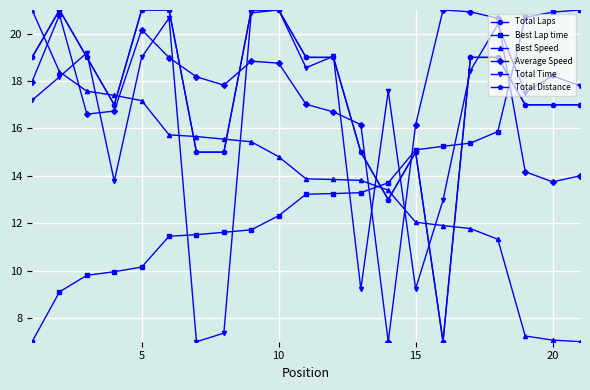

True or false: Best Lap time and Best Speed intersect in this chart.

True